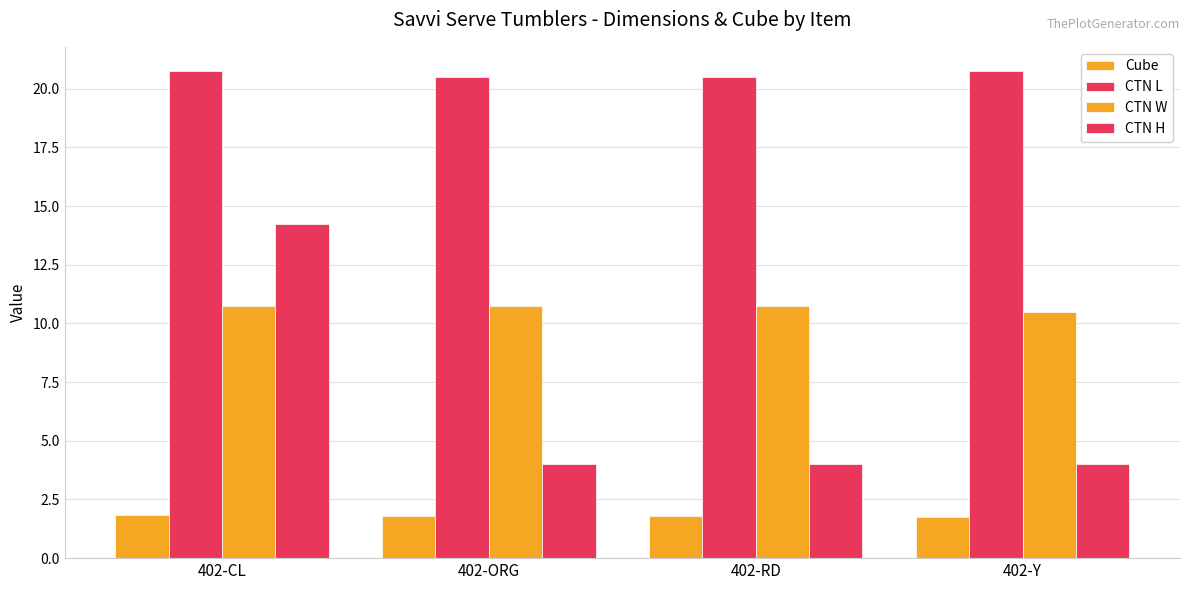

Is the value of CTN H at 402-RD greater than the value of CTN W at 402-ORG?

No